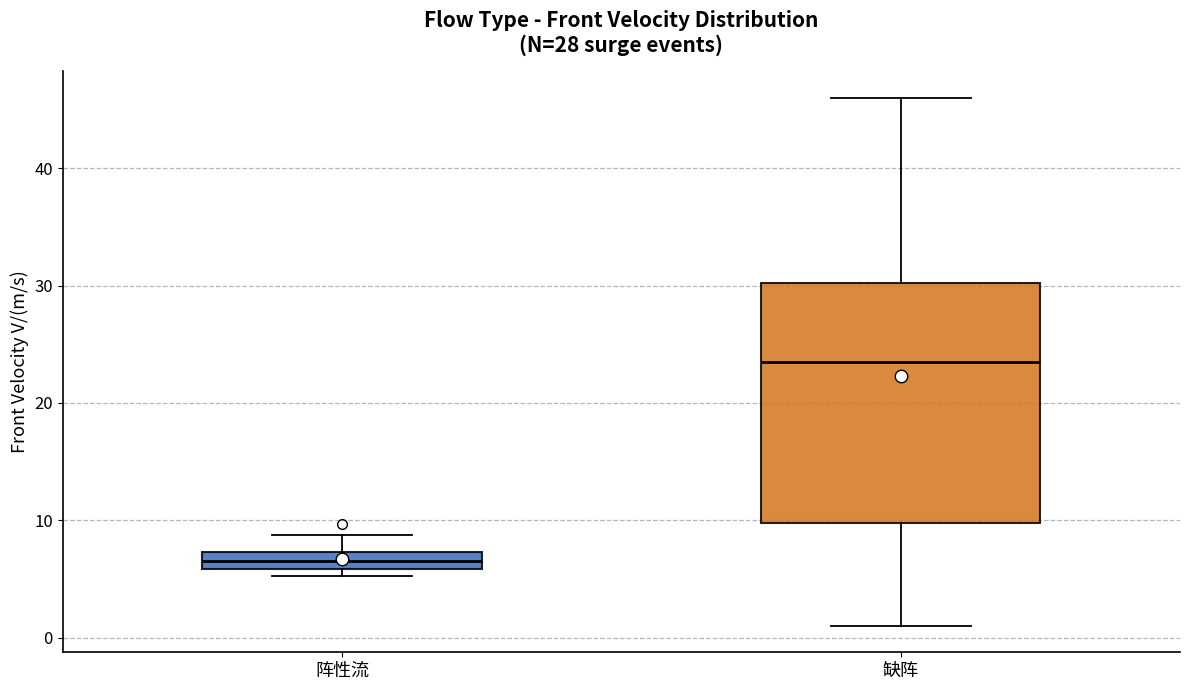

Where is the upper edge of the box for 缺阵 on the y-axis? The values are not printed on the chart, so give them approximately, as read against the axis.

30